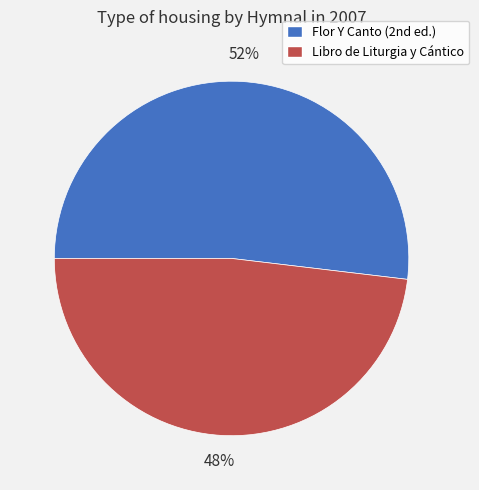

What is the smallest slice in the pie chart?

Libro de Liturgia y Cántico